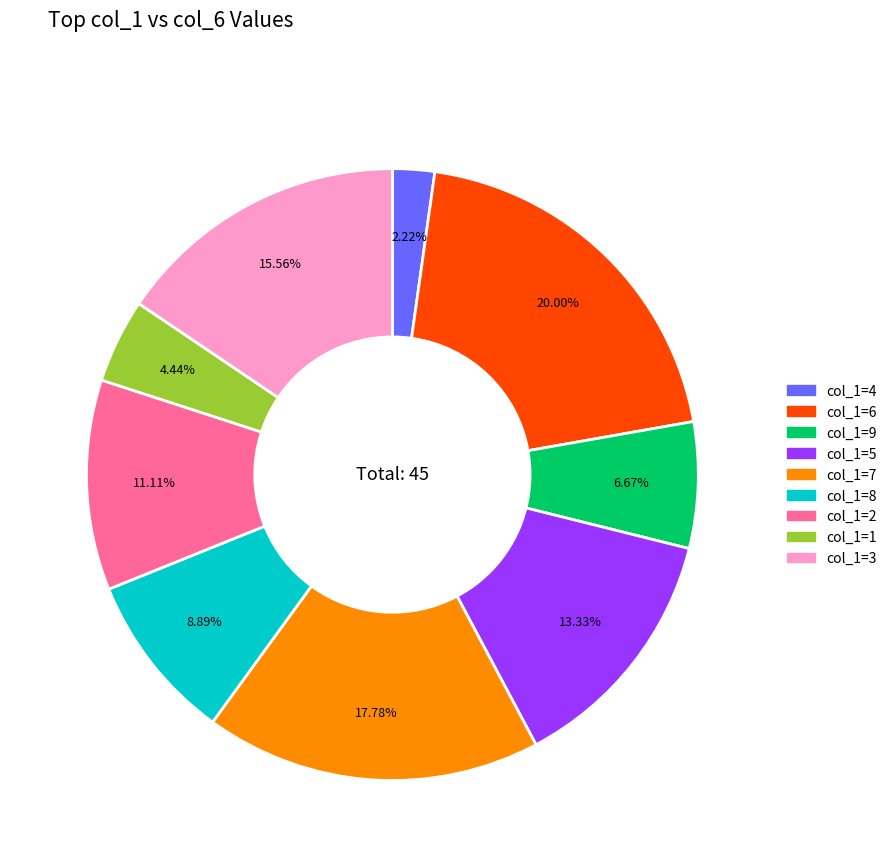

Is there a majority slice in this chart?

No